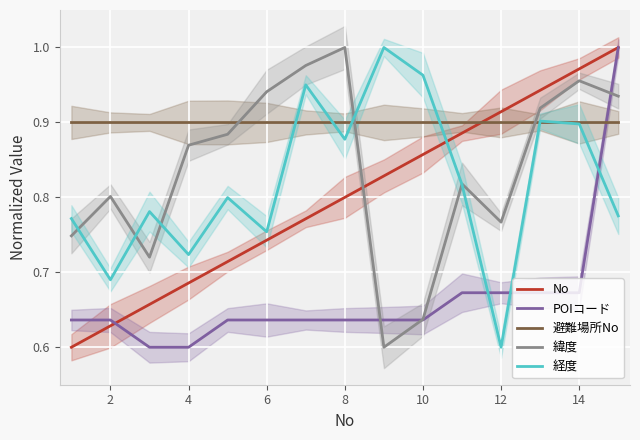

What is the average value of the 経度 series?

0.8